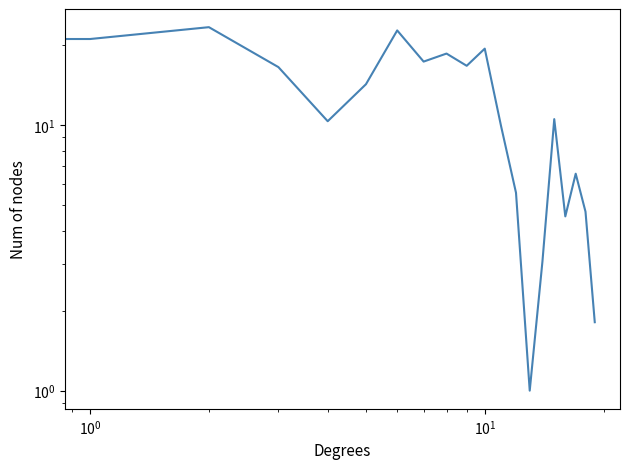

What is the label of the 5th point from the right?

15